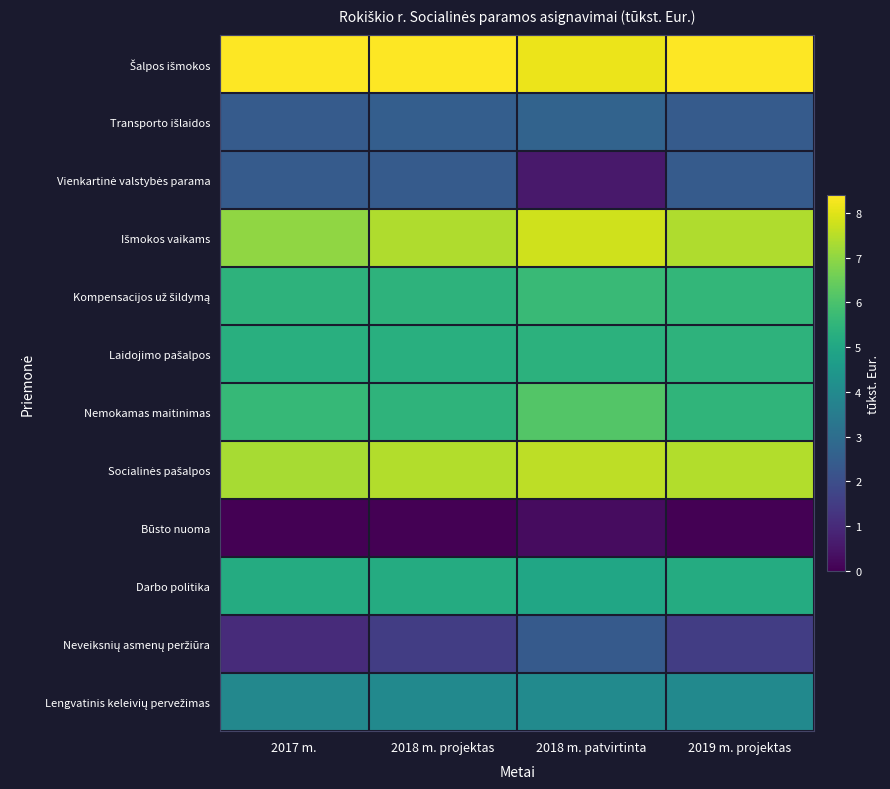

What is the difference between the highest and lowest values at 2017 m.?

8.4